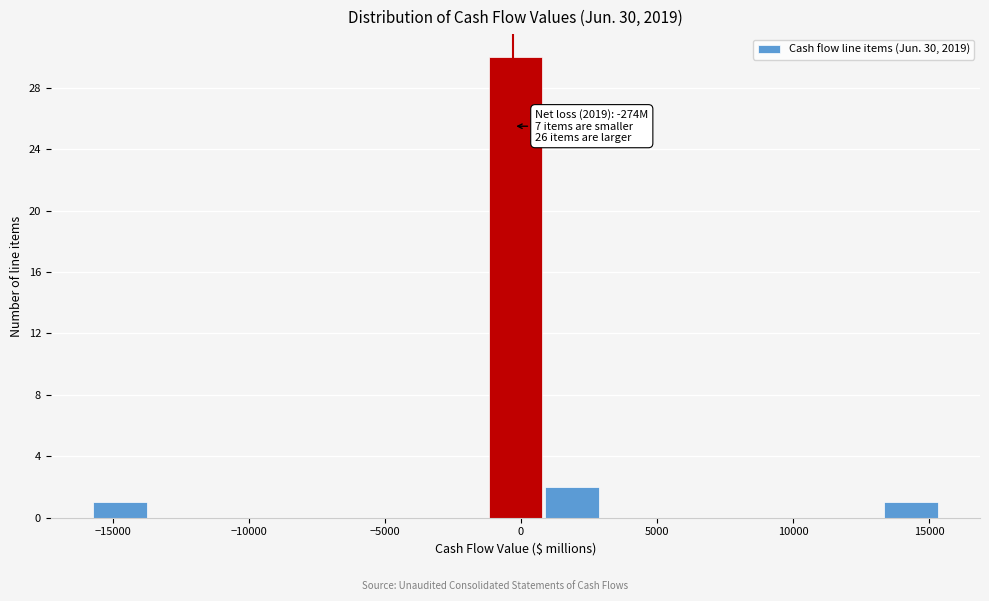

Over which range of the x-axis is the bar tallest?

-1000 to 1000